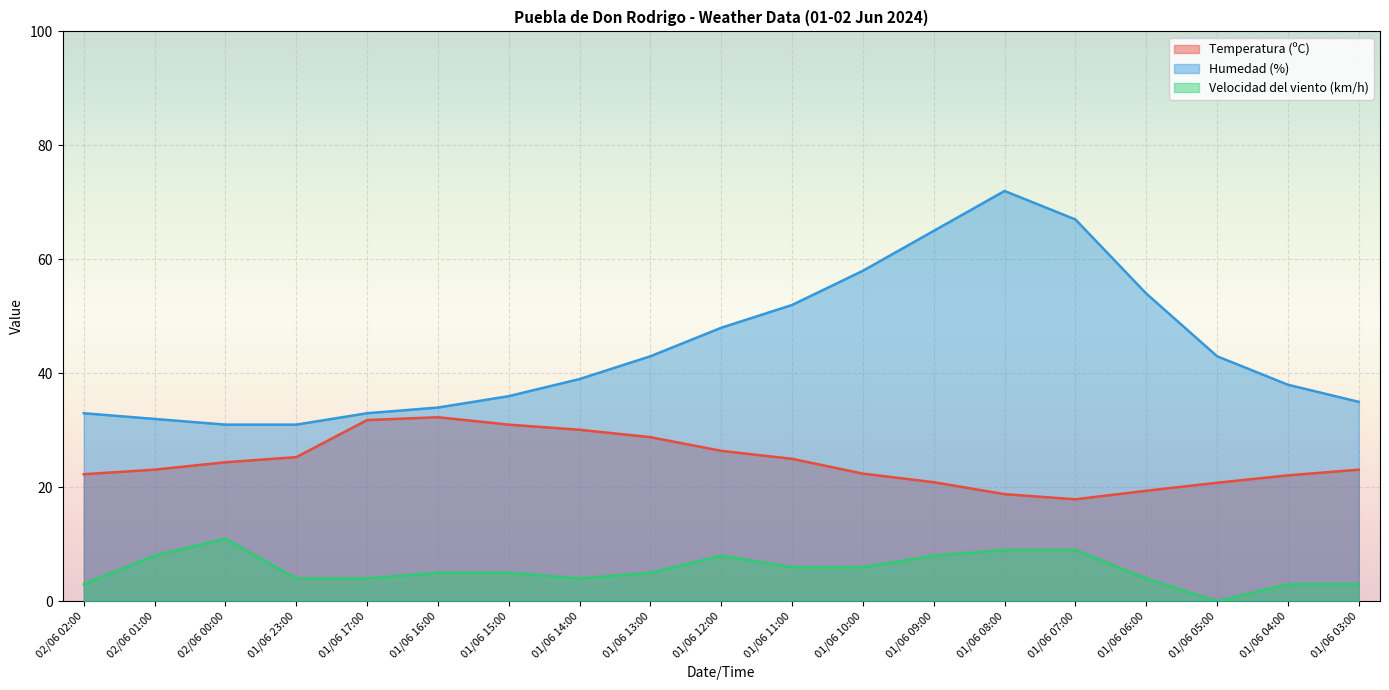

What is the highest value of the Velocidad del viento (km/h) series?

11.0